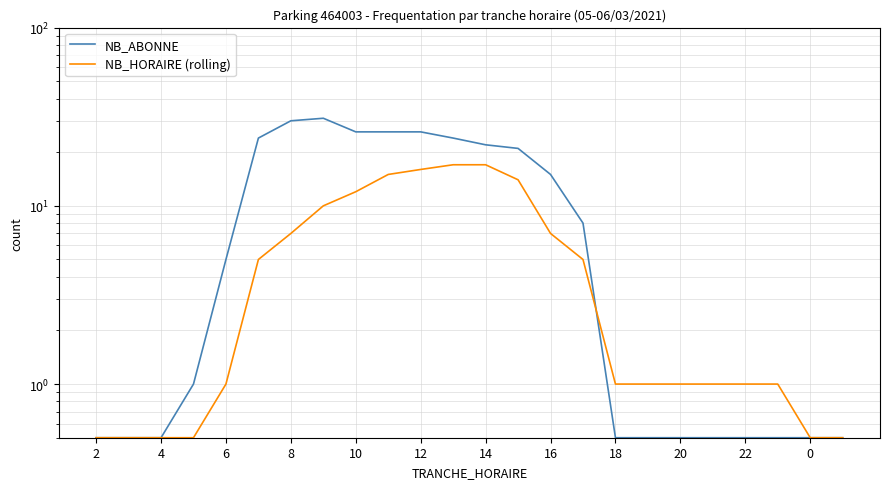

True or false: NB_HORAIRE (rolling) has more than 1 interior local peaks.

False